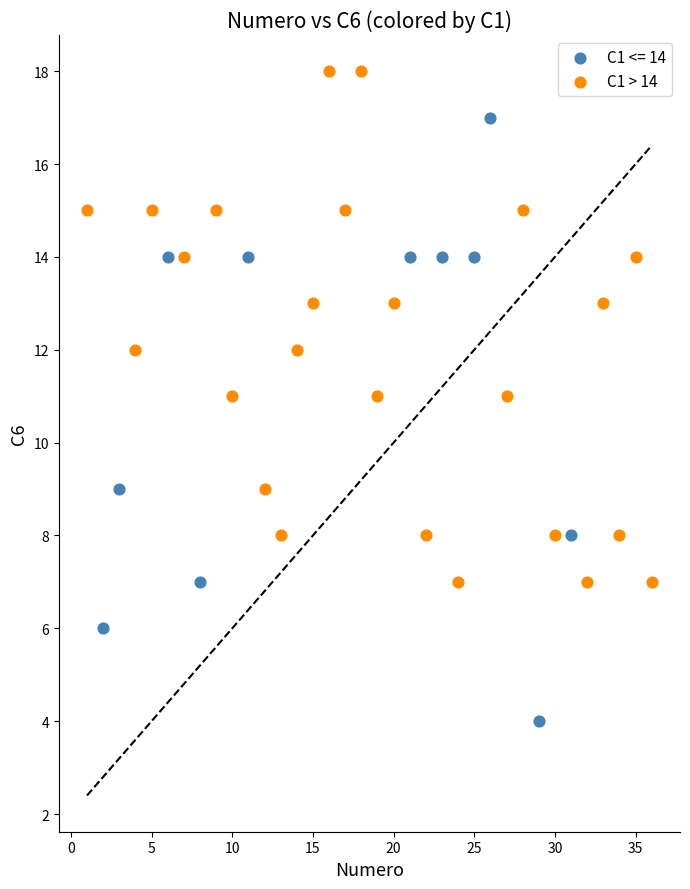

Which series has the widest spread of Y values?

C1 <= 14